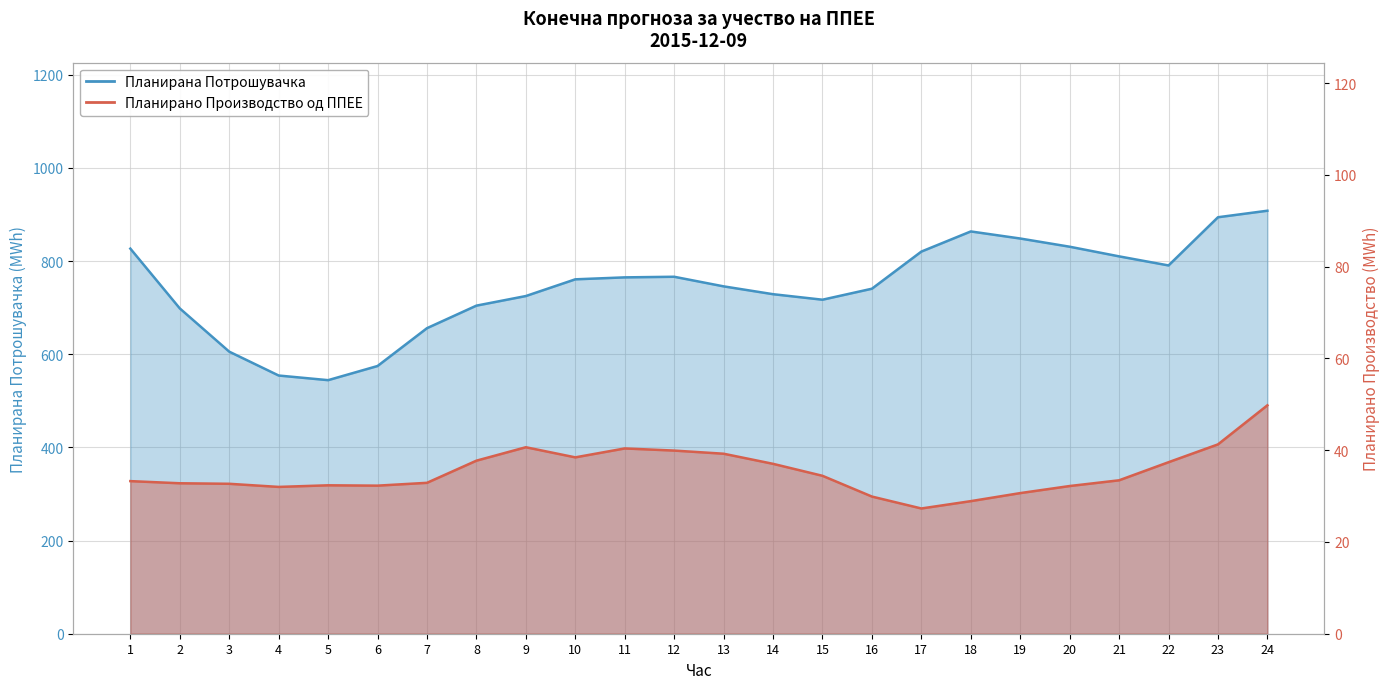

What are all the series names shown in the legend?

Планирано Производство од ППЕЕ, Планирана Потрошувачка